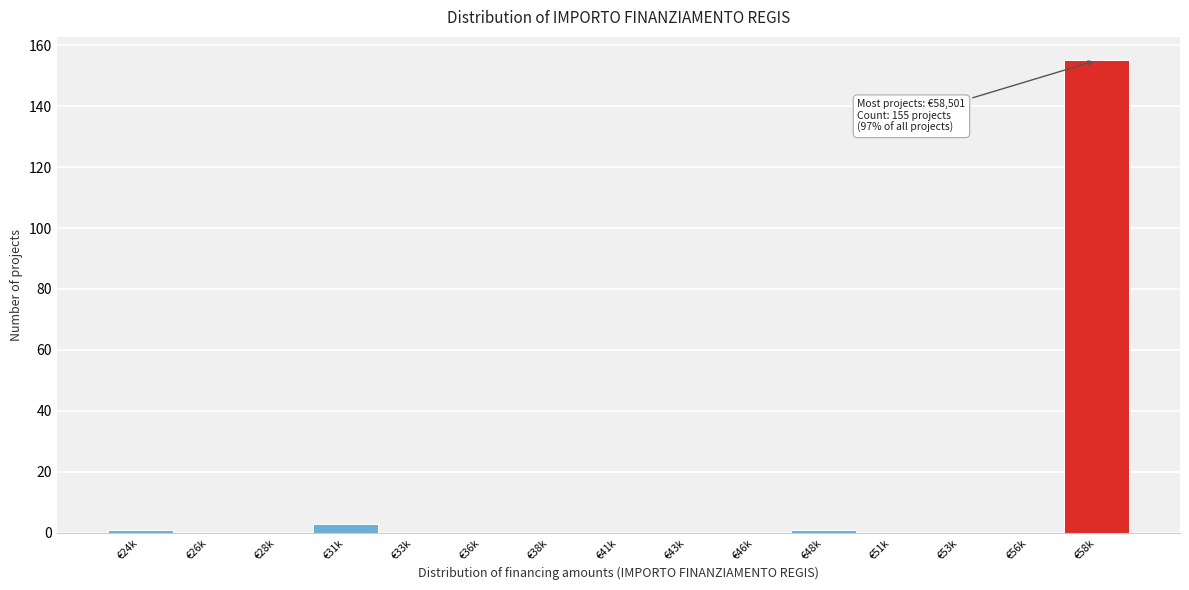

Reading left to right, extract all data points from this chart.

€24k=1	€26k=0	€28k=0	€31k=3	€33k=0	€36k=0	€38k=0	€41k=0	€43k=0	€46k=0	€48k=1	€51k=0	€53k=0	€56k=0	€58k=155